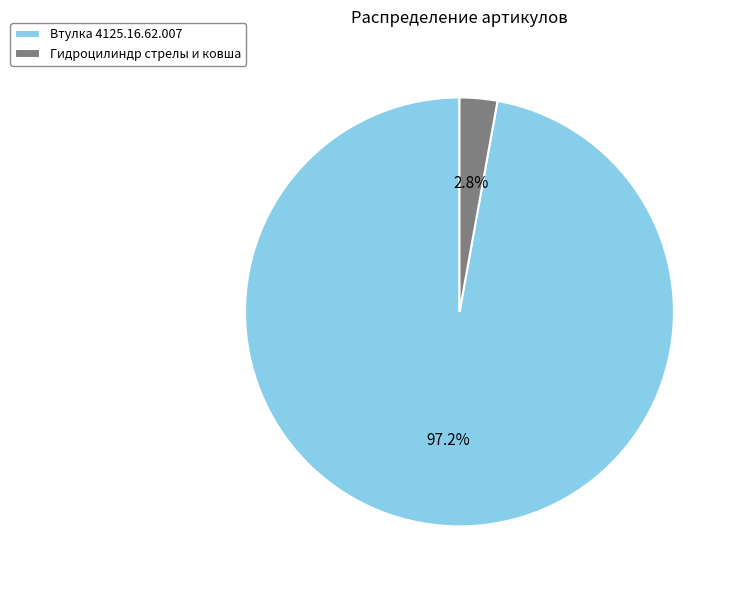

To the nearest percent, what is the difference between the Втулка 4125.16.62.007 and Гидроцилиндр стрелы и ковша slice percentages?

94%